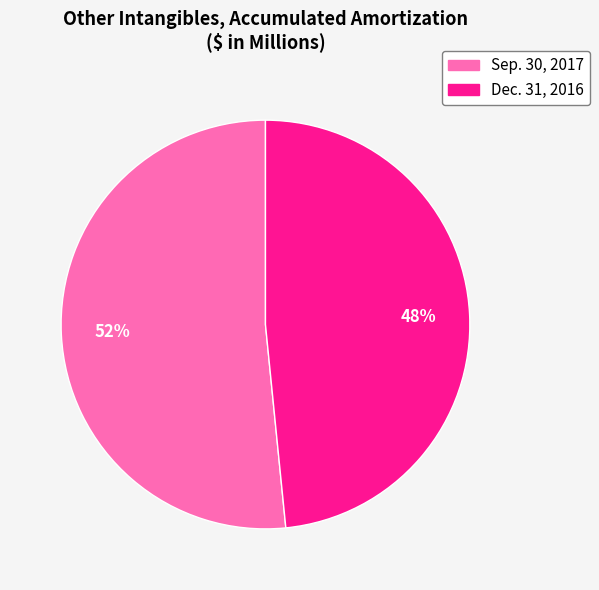

Count the number of slices in the pie.

2